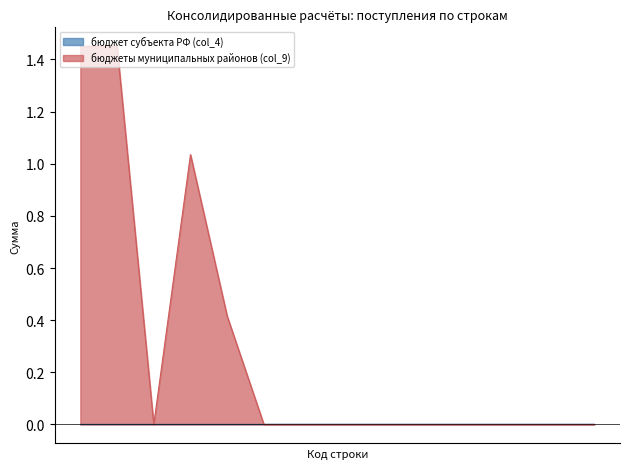

How many lines are shown in the chart?

2